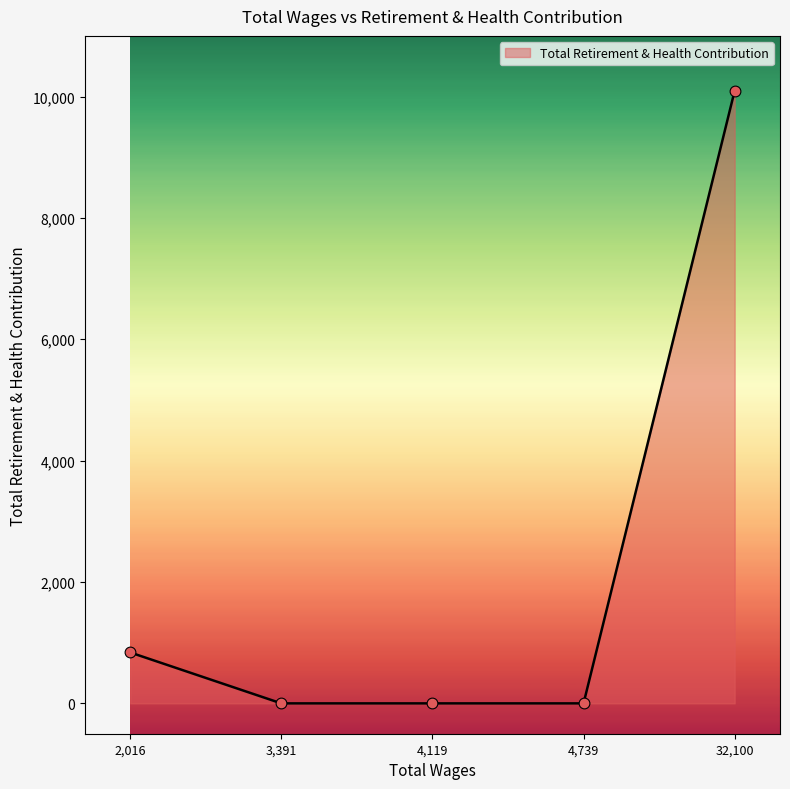

What is the change in value from 4,119 to 32,100?

+10096